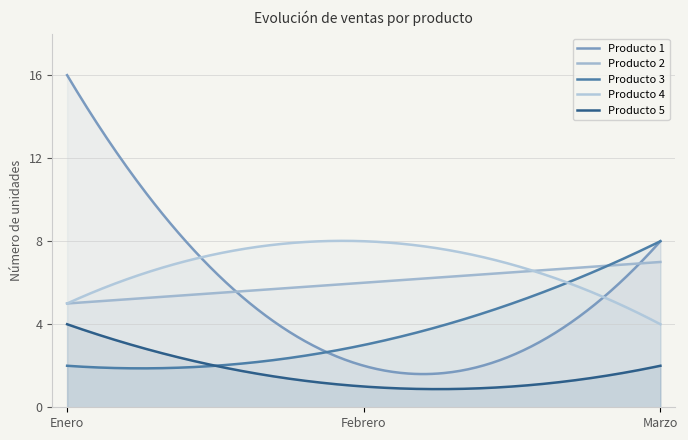

What is the value of the Producto 1 point at the 2nd from the left?

2